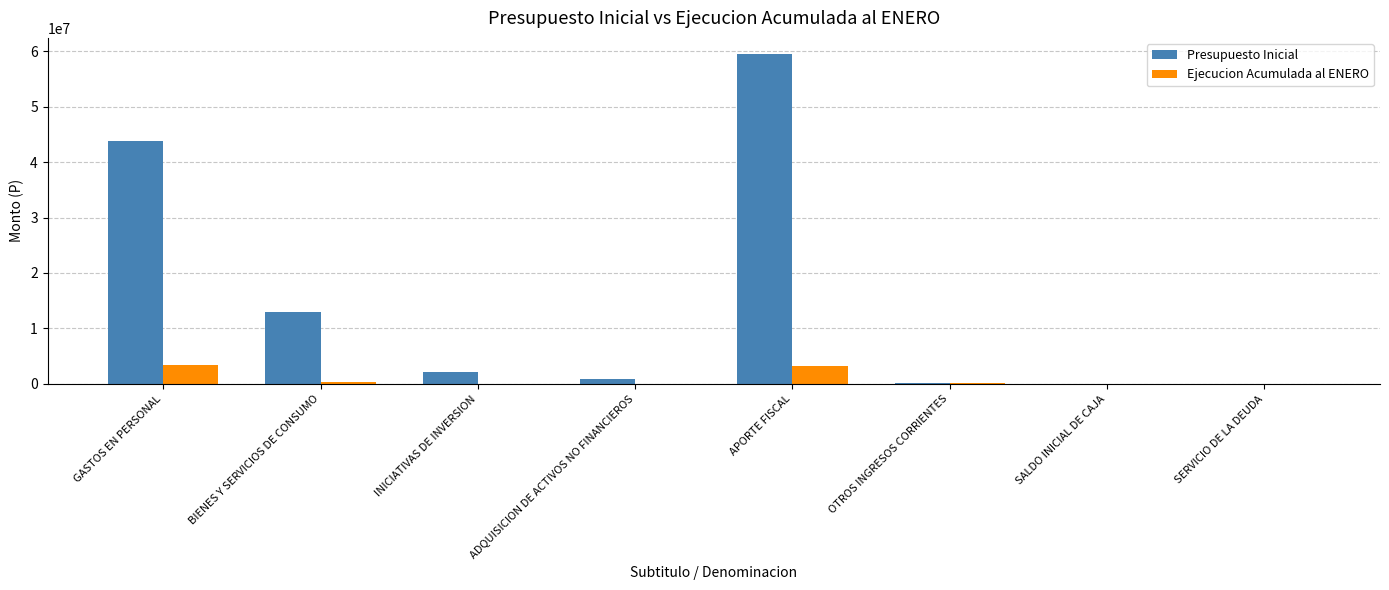

What is the spread (max minus min) of values at OTROS INGRESOS CORRIENTES?

67372